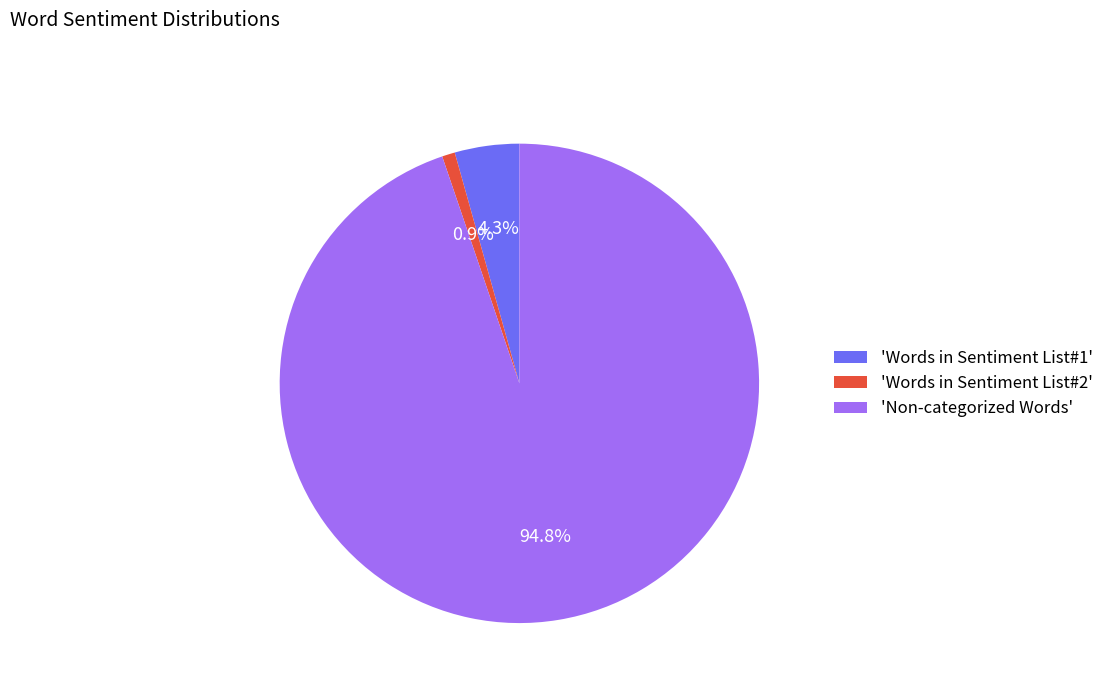

What is the largest slice in the pie chart?

'Non-categorized Words'